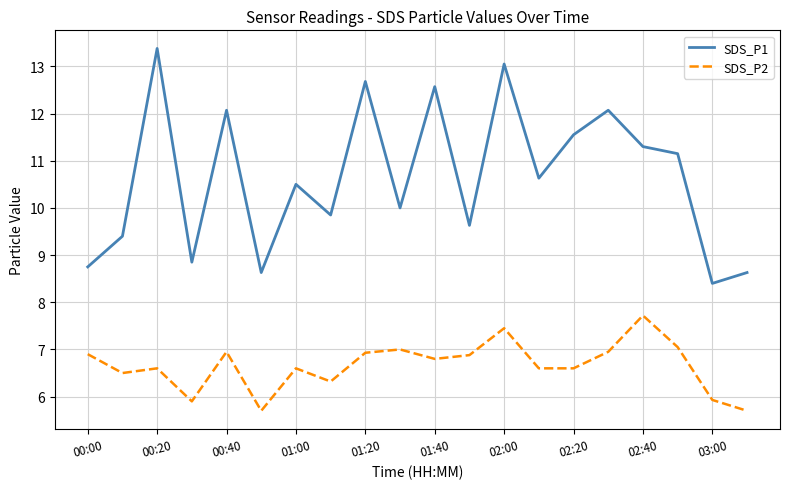

Which series has the largest range (max minus min)?

SDS_P1